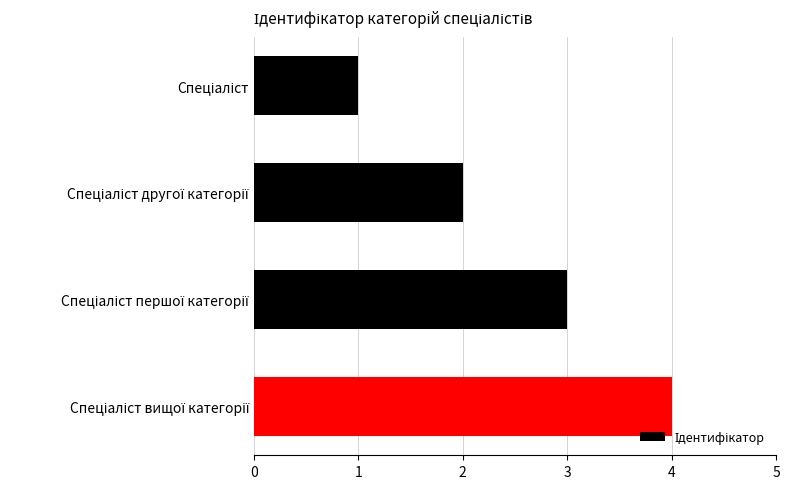

Are the bars horizontal?

Yes